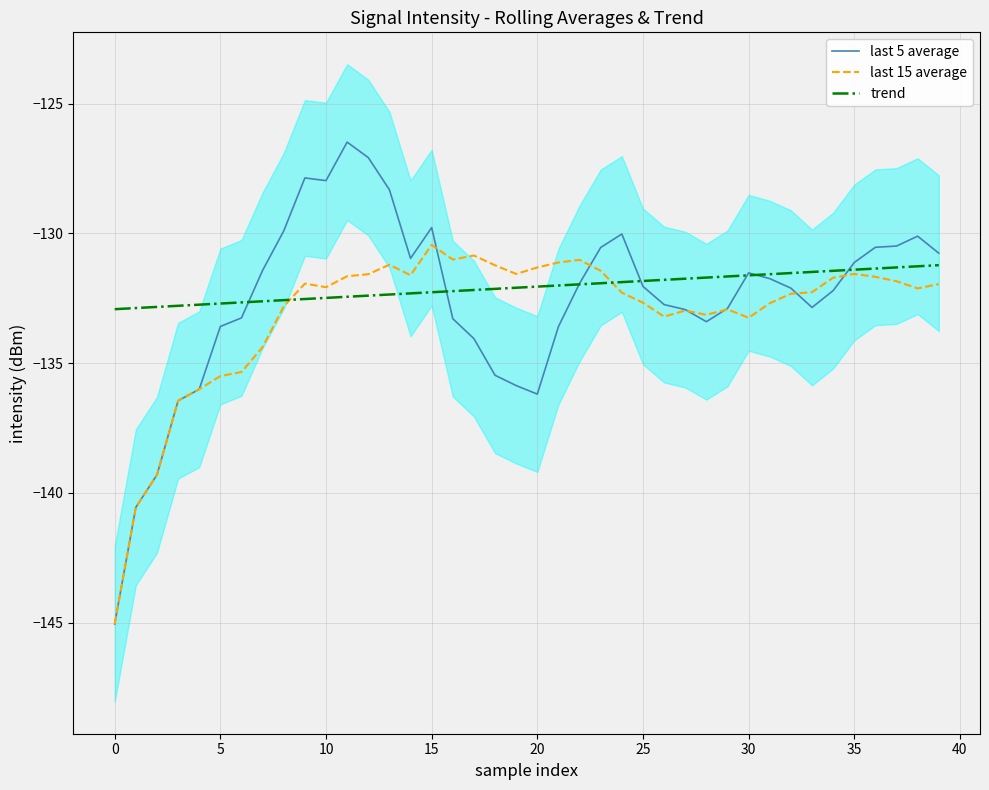

The value of last 5 average at 0 is -81.3. True or false?

False